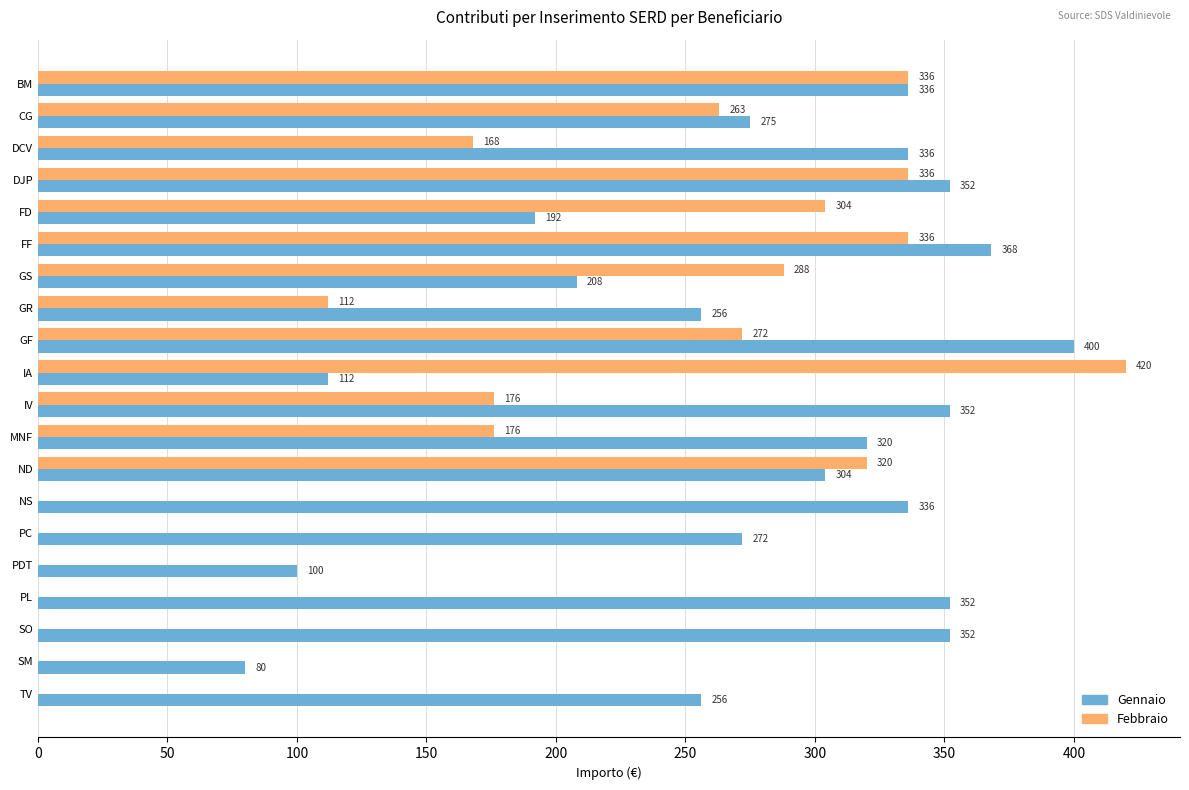

The value of Febbraio at GR is 112. True or false?

True